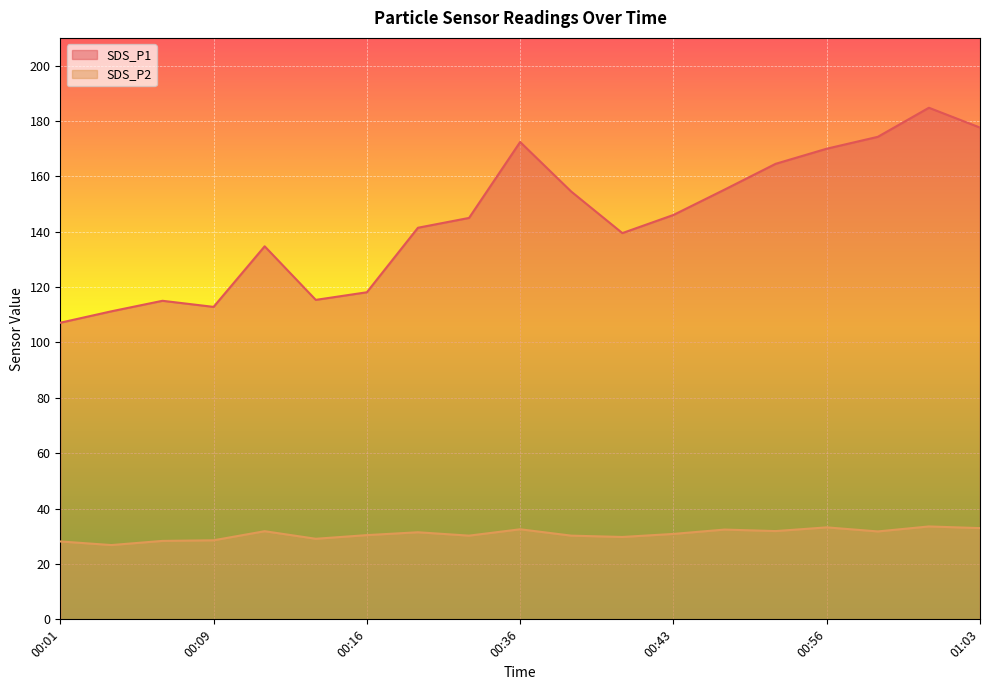

Is the value of SDS_P2 at 01:03 greater than the value of SDS_P1 at 00:11?

No